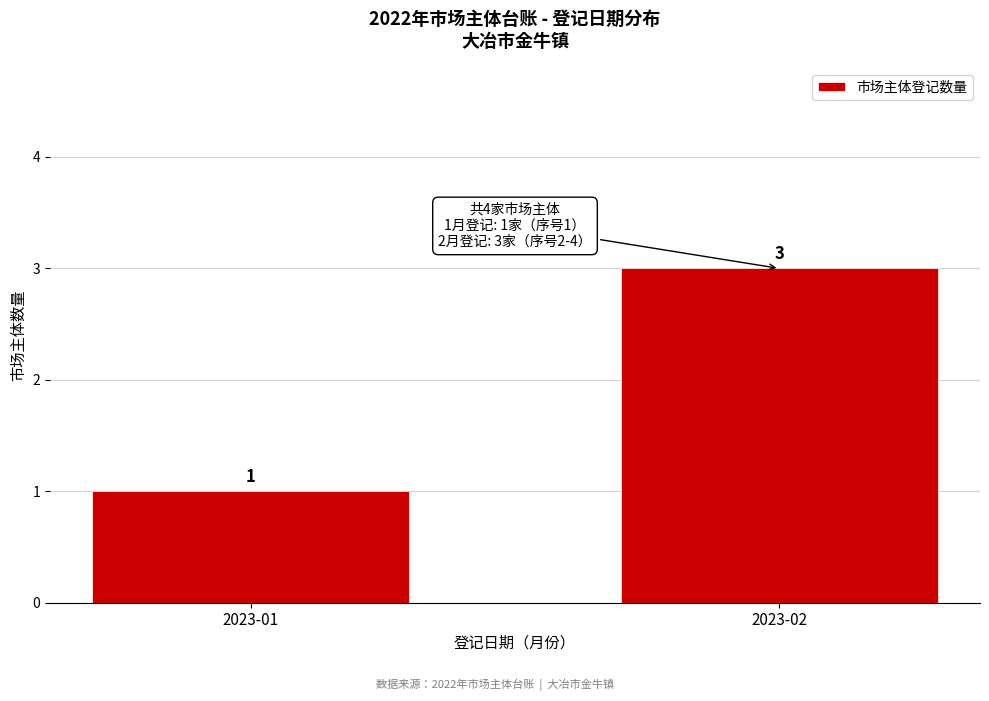

Reading right to left, transcribe all the data shown in this chart.

2023-02=3	2023-01=1